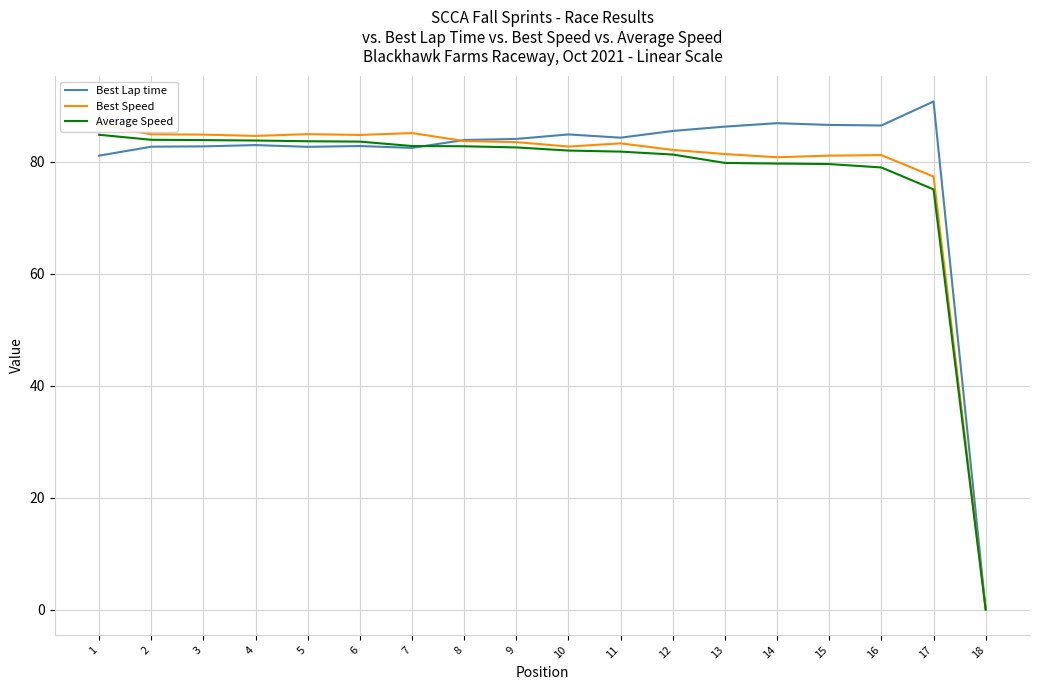

Which series has the widest spread of values?

Best Lap time